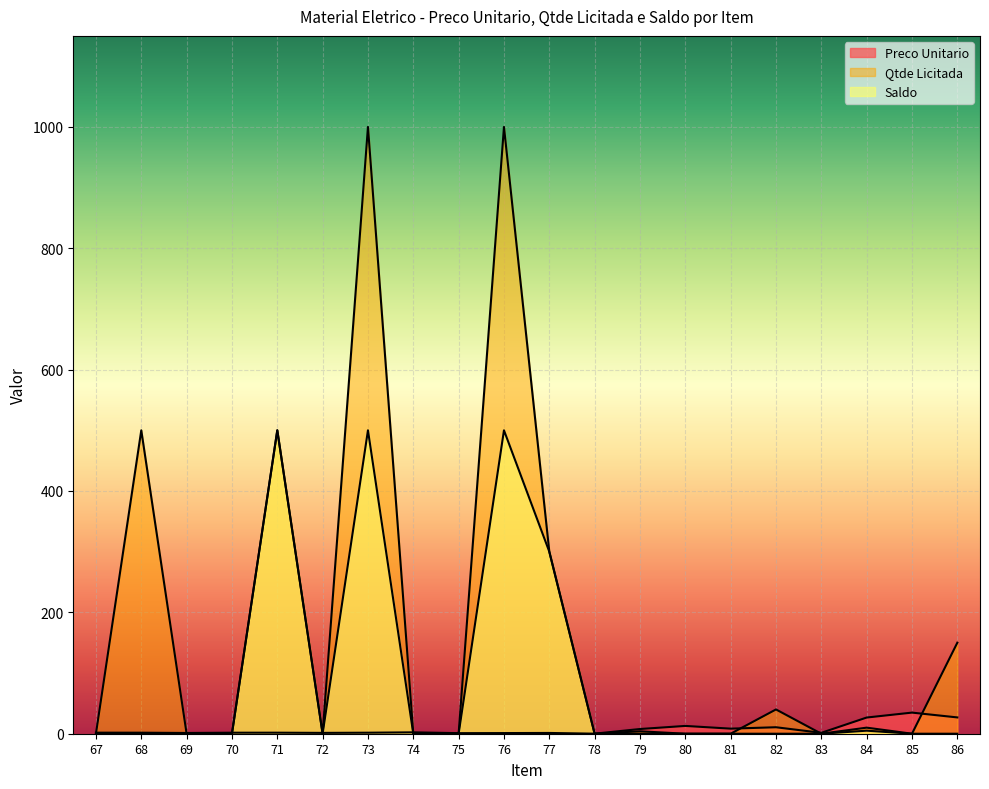

Where is Qtde Licitada nearest to the value 500?

68